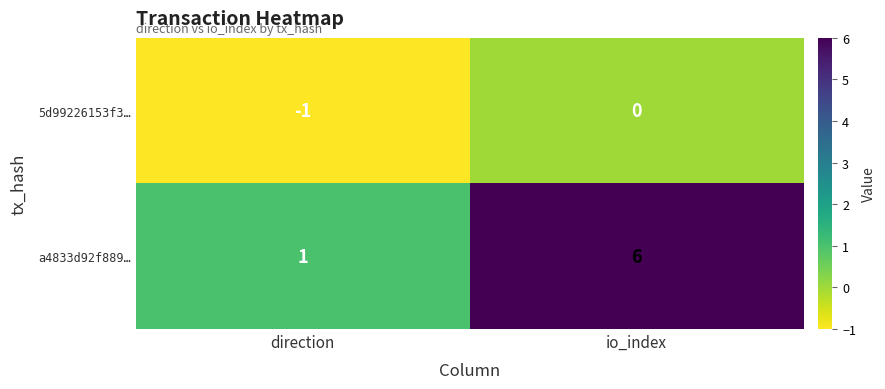

At direction, list the series in order from largest to smallest.

a4833d92f889…, 5d99226153f3…